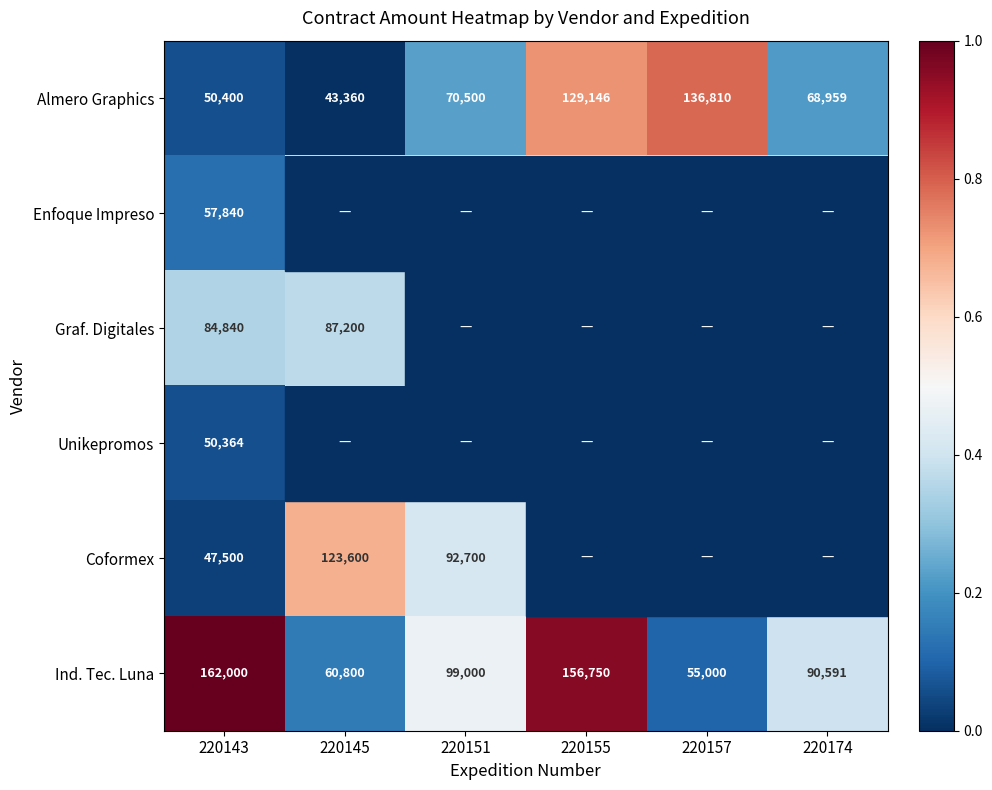

Is the value of Ind. Tec. Luna at 220157 greater than the value of Almero Graphics at 220143?

Yes